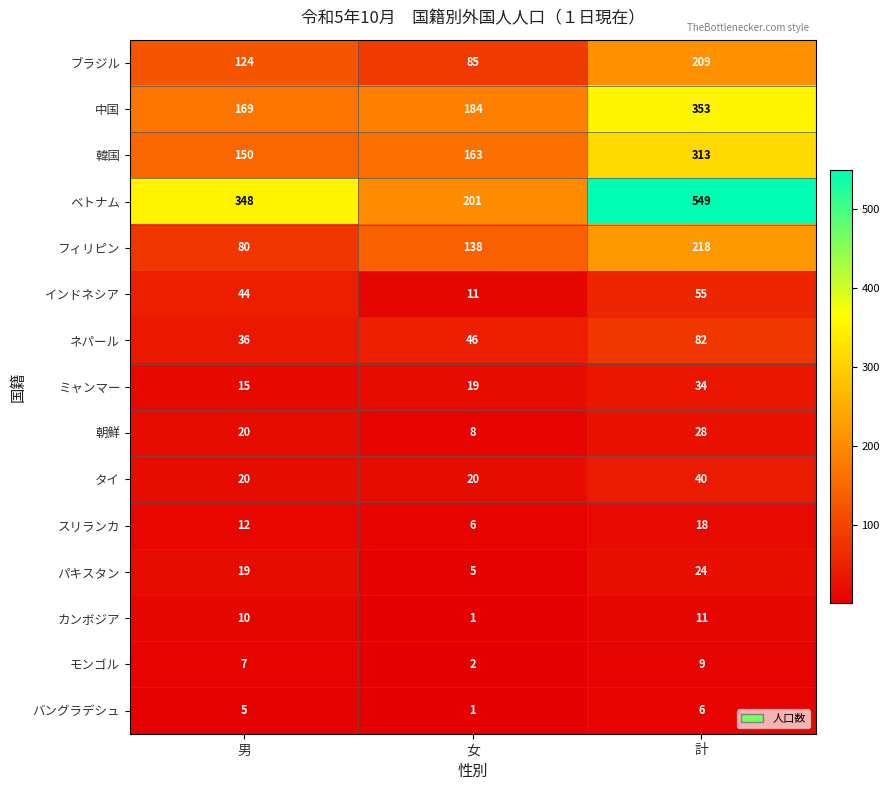

Which category has the highest value in the タイ series?

計